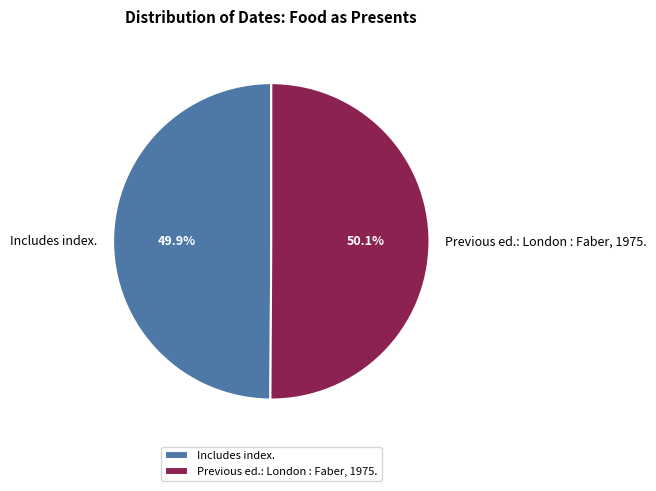

Is it true that Previous ed.: London : Faber, 1975. is 50% of the pie?

True